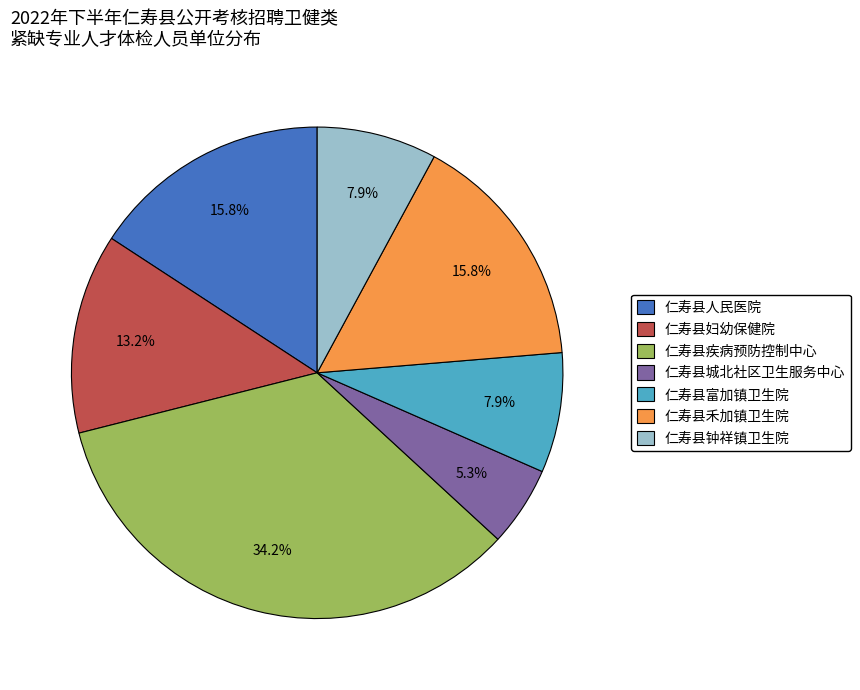

Which slice is the smallest?

仁寿县城北社区卫生服务中心